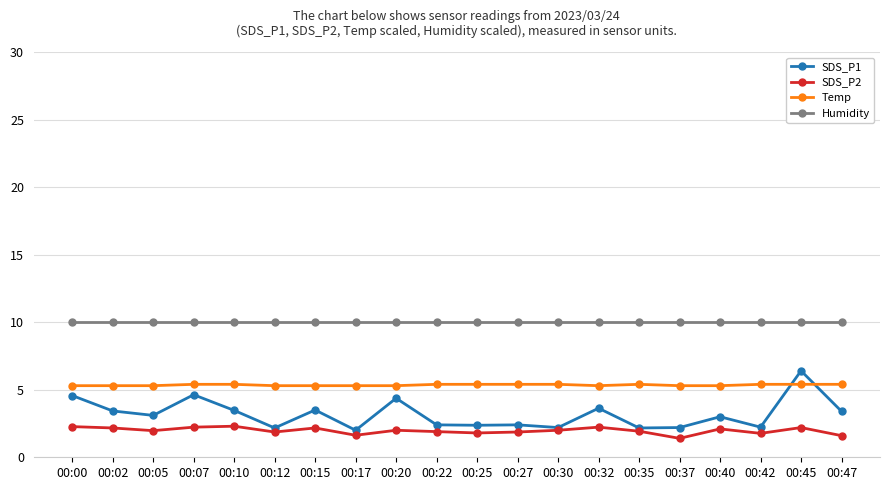

What is the spread (max minus min) of values at 00:25?

8.2